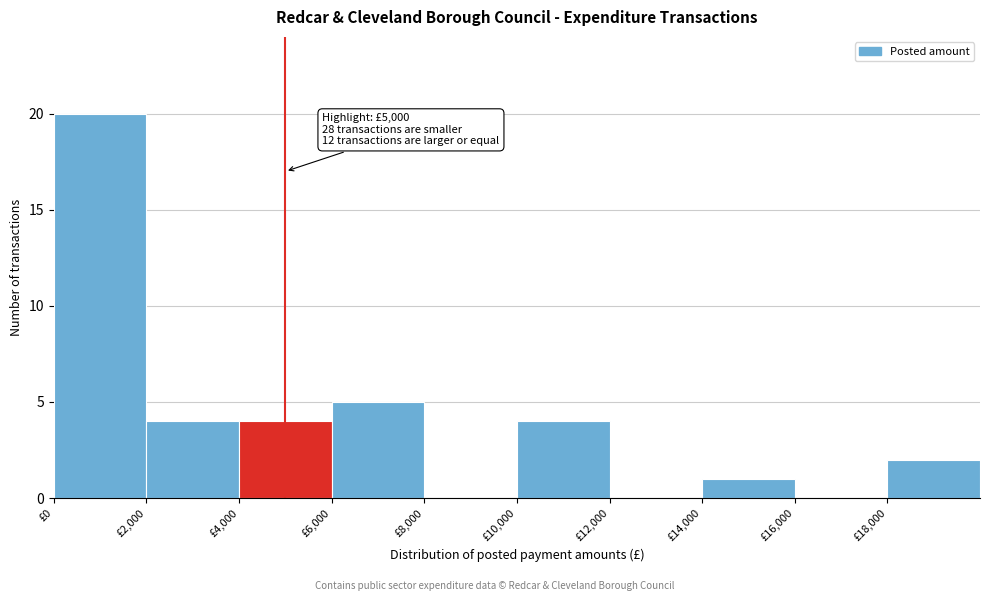

Over which range of the x-axis is the bar tallest?

0 to 2000